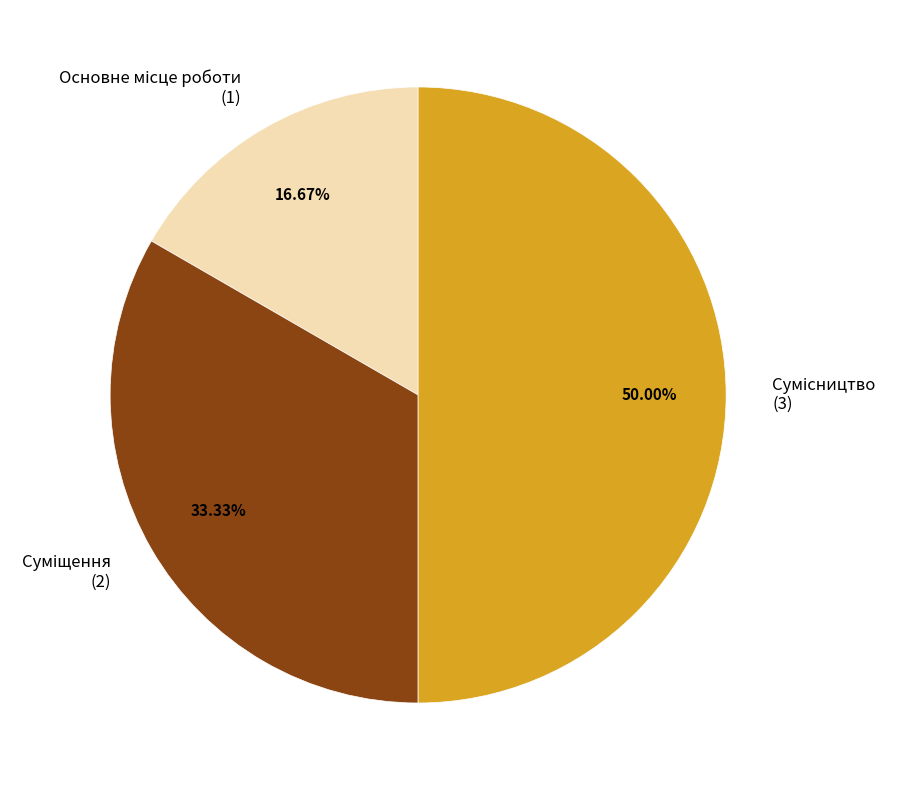

Rank the categories by value from highest to lowest.

Сумісництво, Суміщення, Основне місце роботи